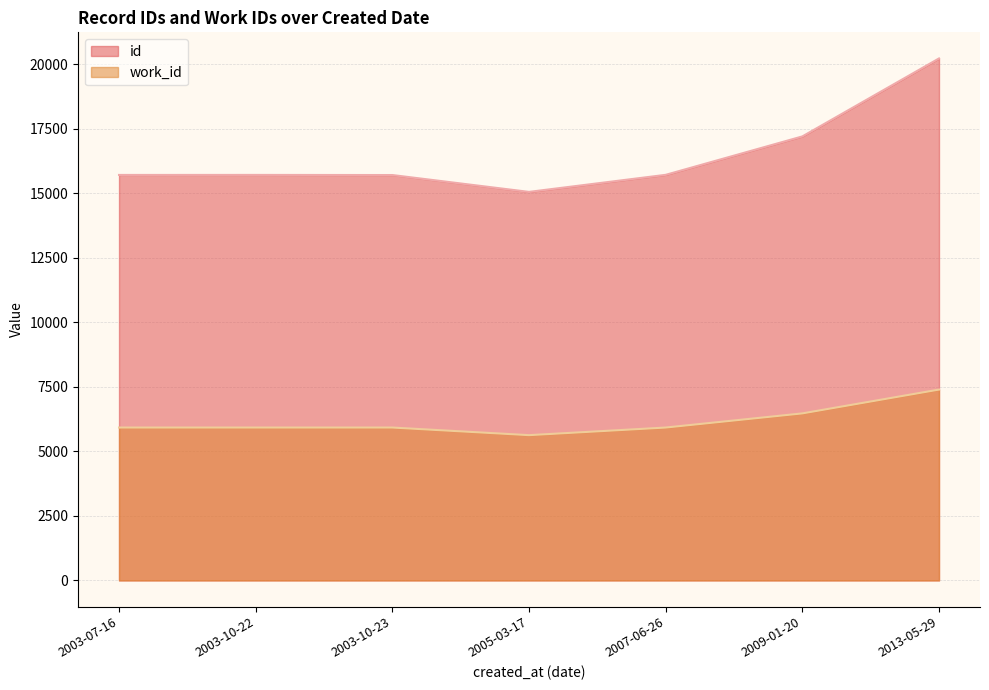

What is the total value across all series at 2005-03-17?

20687